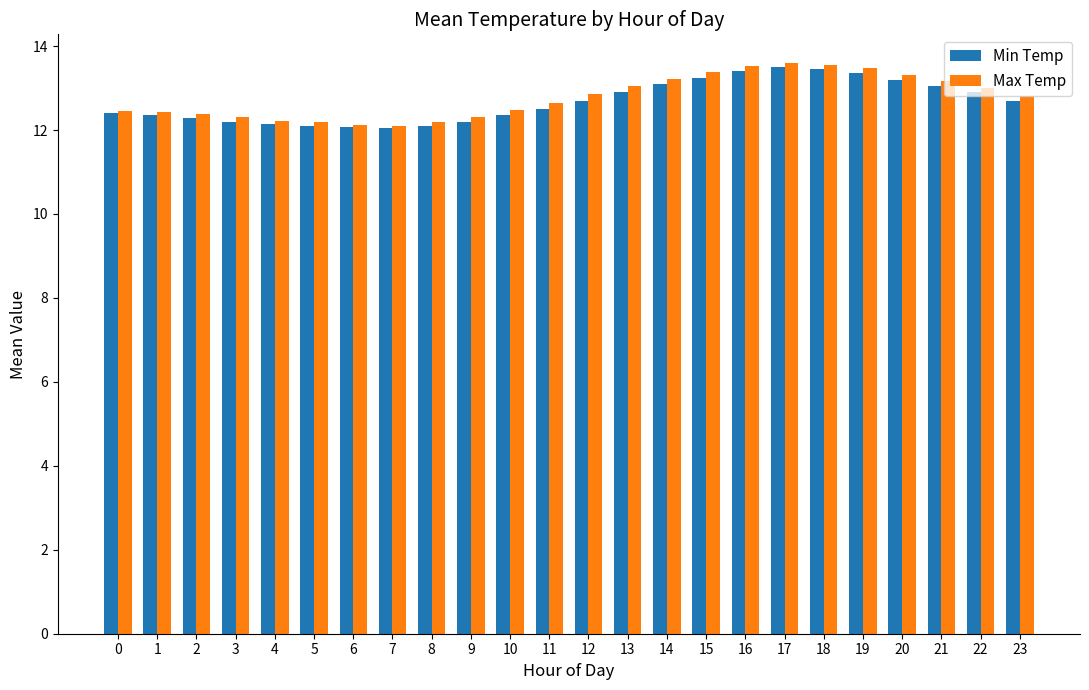

Between 7 and 23, which series saw the biggest shift?

Max Temp